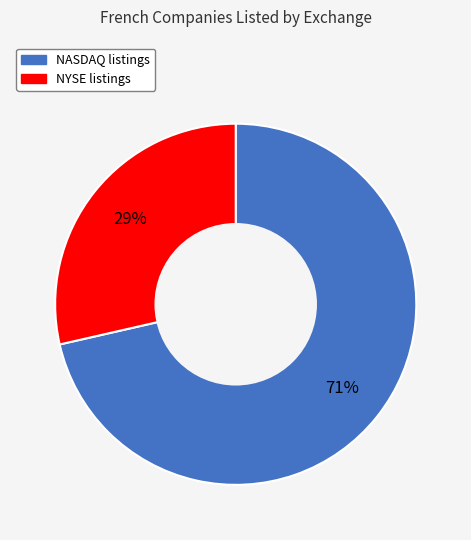

Combined, do NASDAQ and NYSE account for over 50%?

Yes